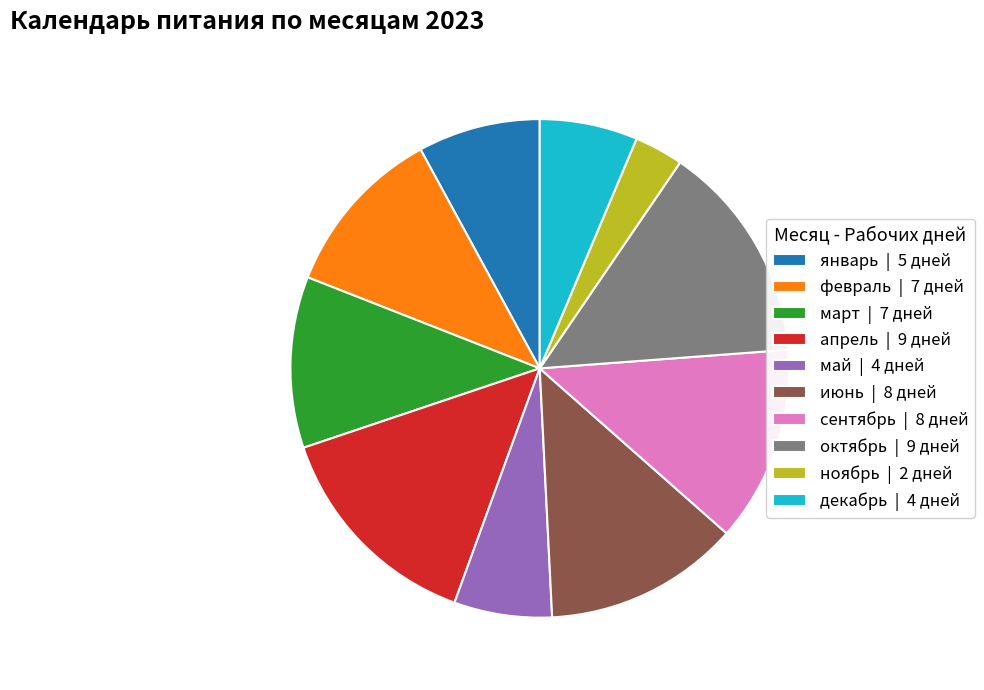

What is the ratio of the value at декабрь | 4 дней to the value at ноябрь | 2 дней?

2.0